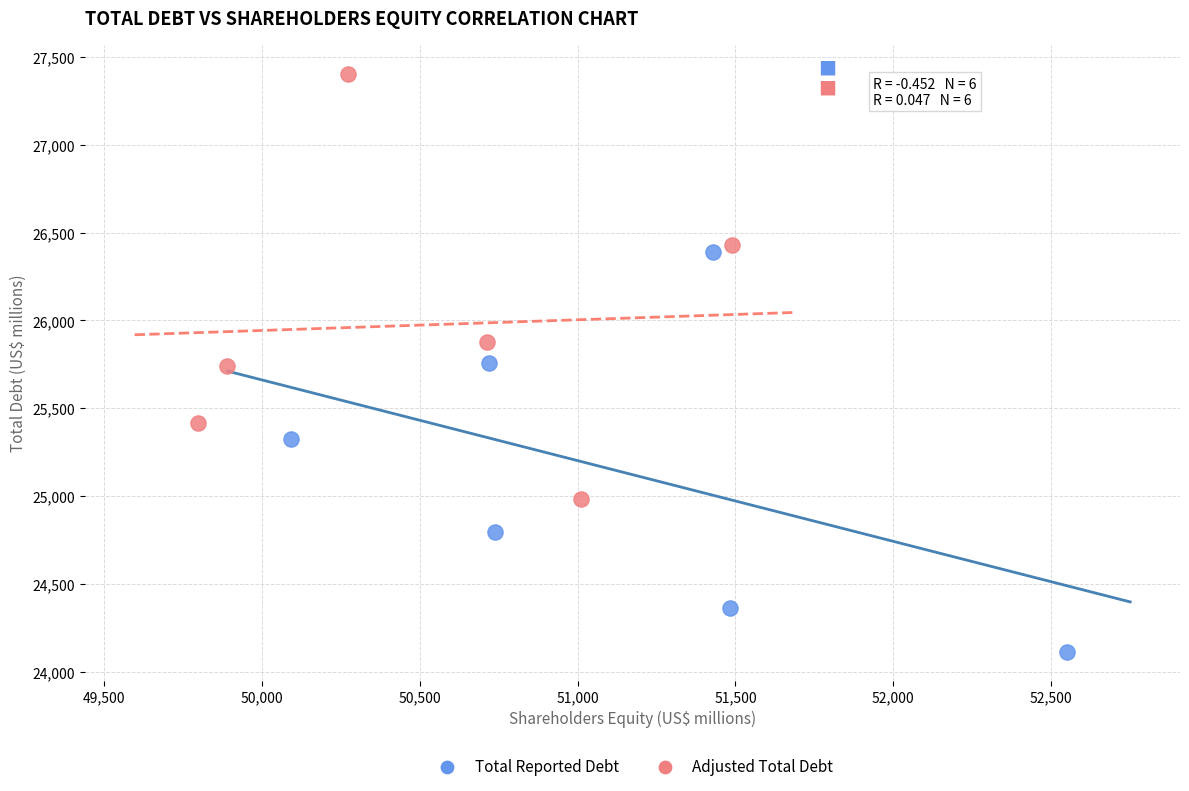

Which series has the widest spread of Y values?

Adjusted Total Debt